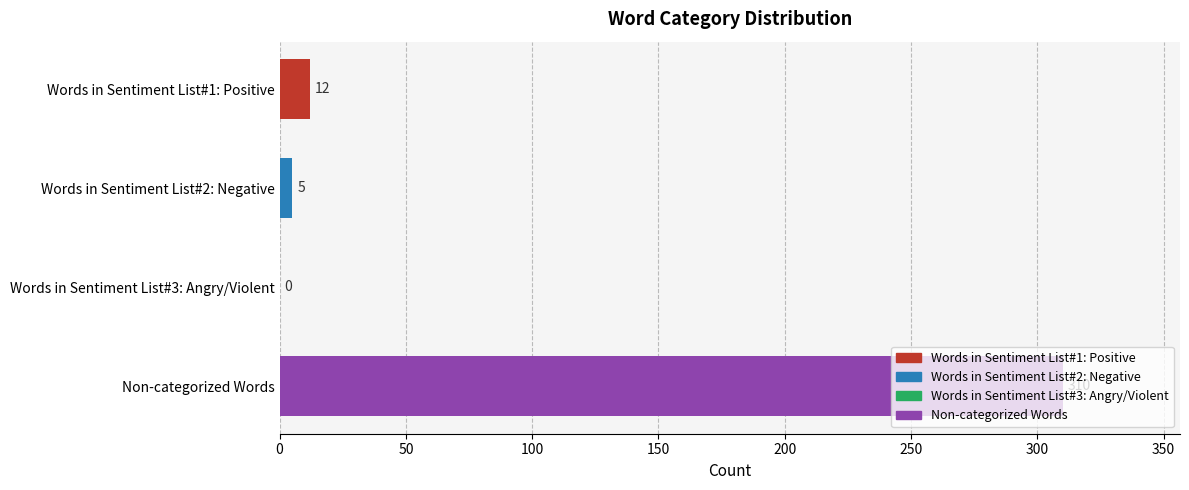

Where is the data nearest to the value 155?

Words in Sentiment List#1: Positive